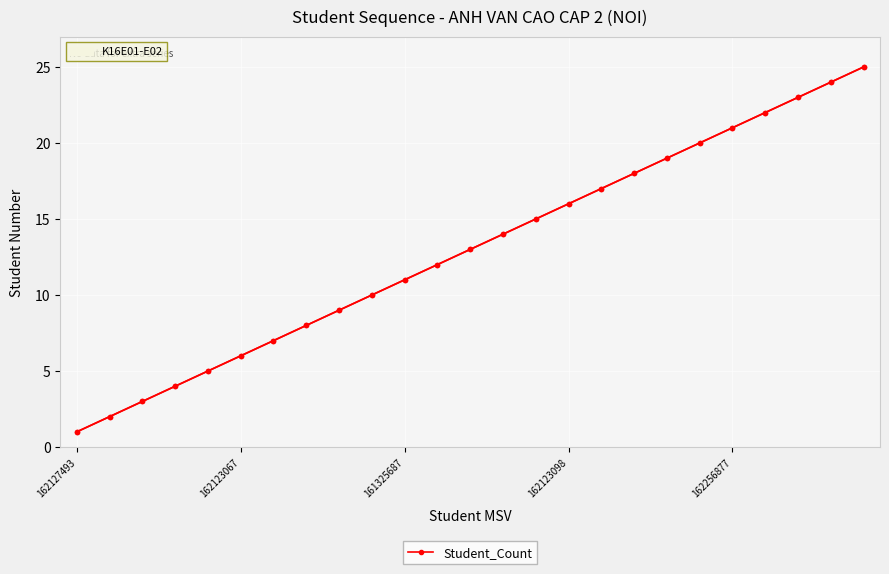

What is the difference between the second highest and minimum values?

23